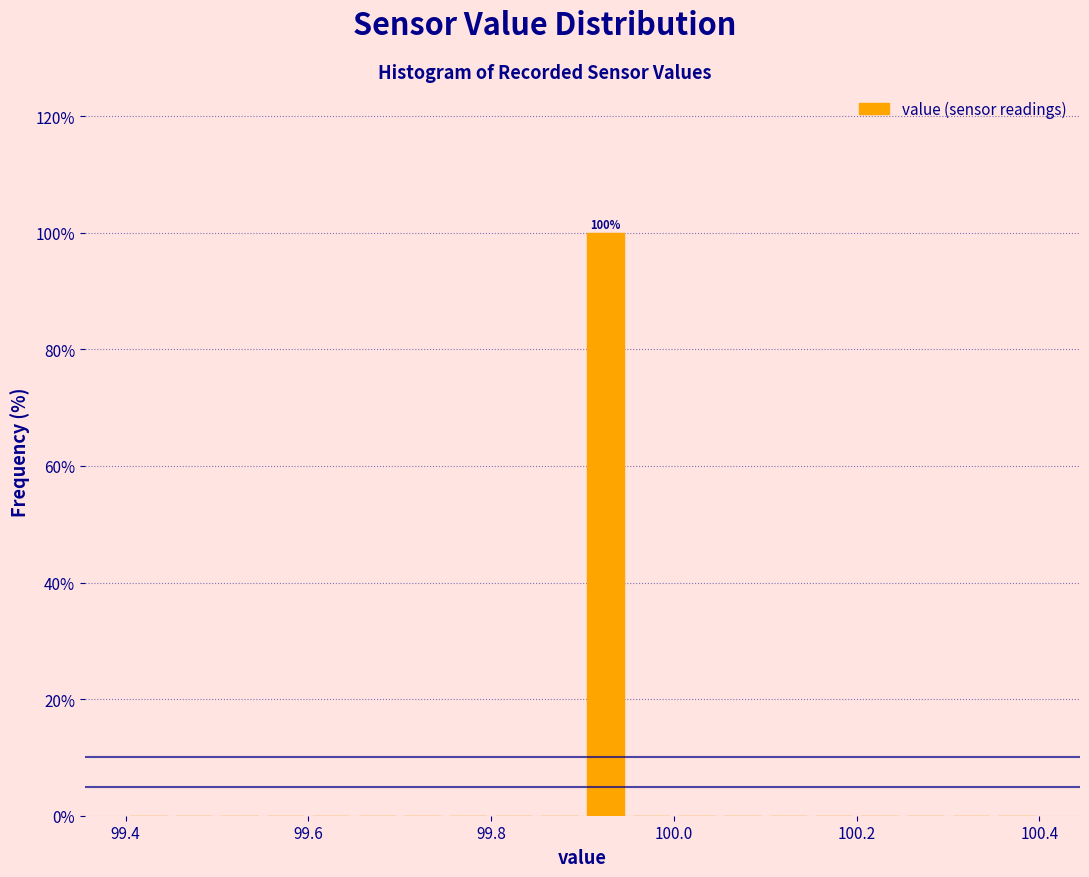

Around what value on the x-axis is the tallest bar? Give the approximate position of its centre, as read against the axis.

99.92